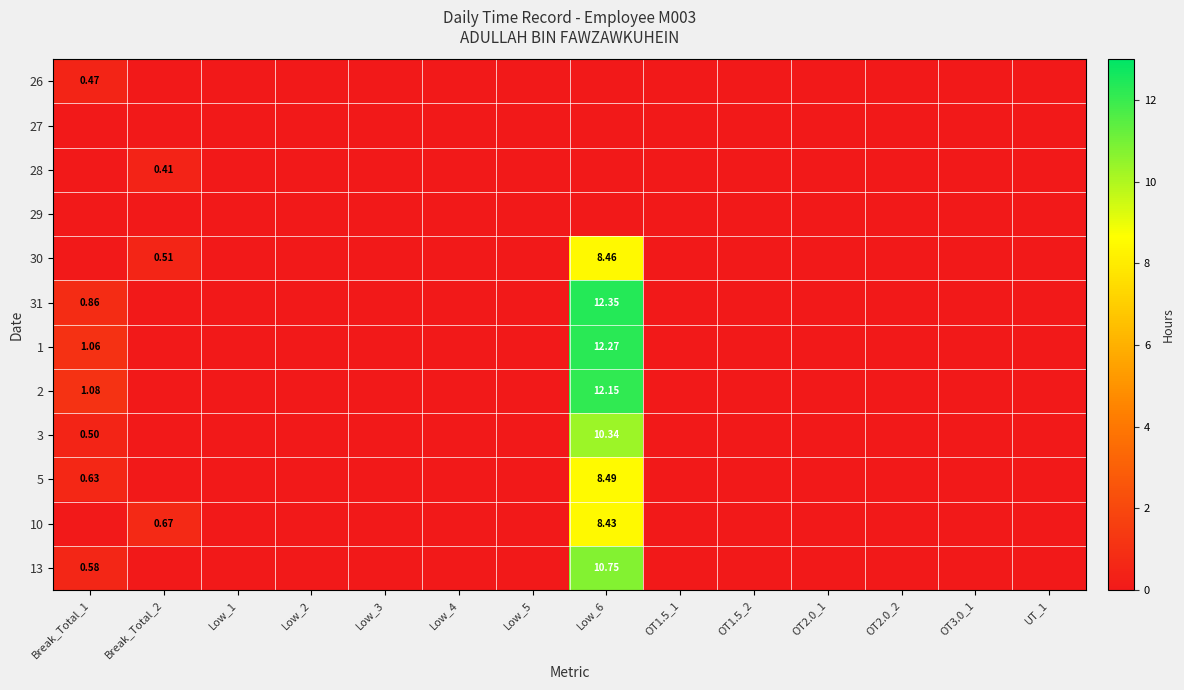

Which series has the widest spread of values?

31